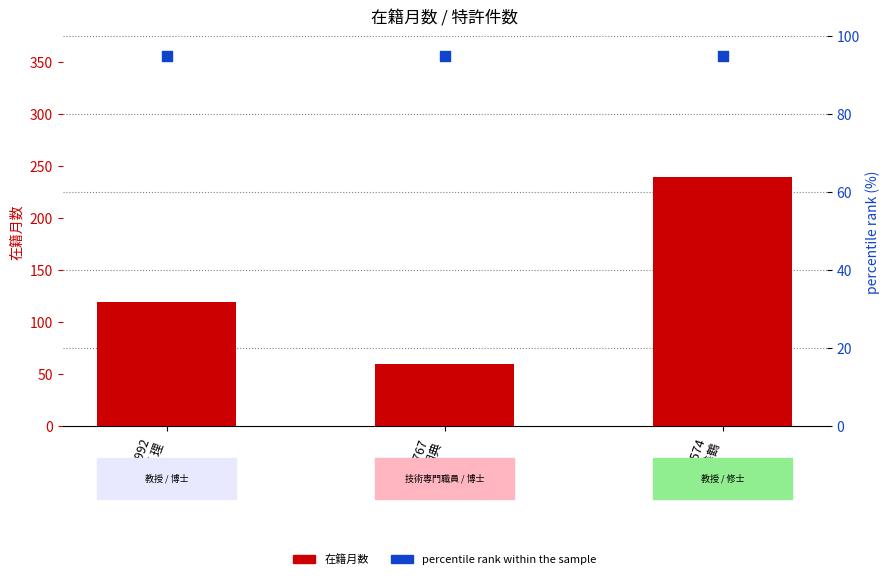

What are all the series names shown in the legend?

在籍月数, percentile rank within the sample